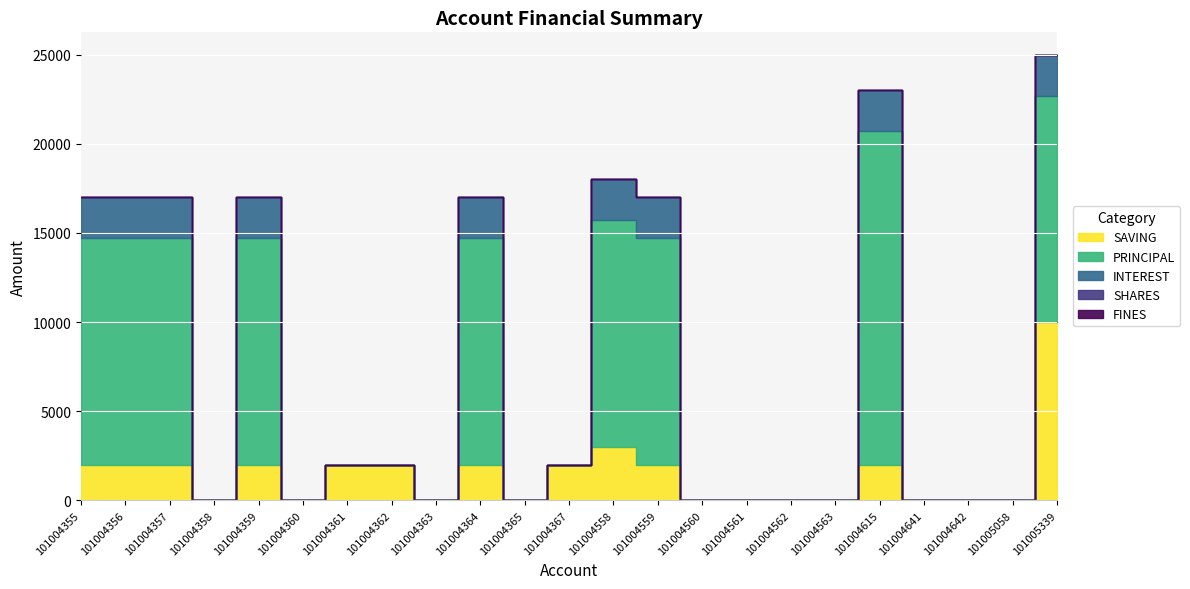

Which series changed the most between 101004355 and 101004367?

PRINCIPAL